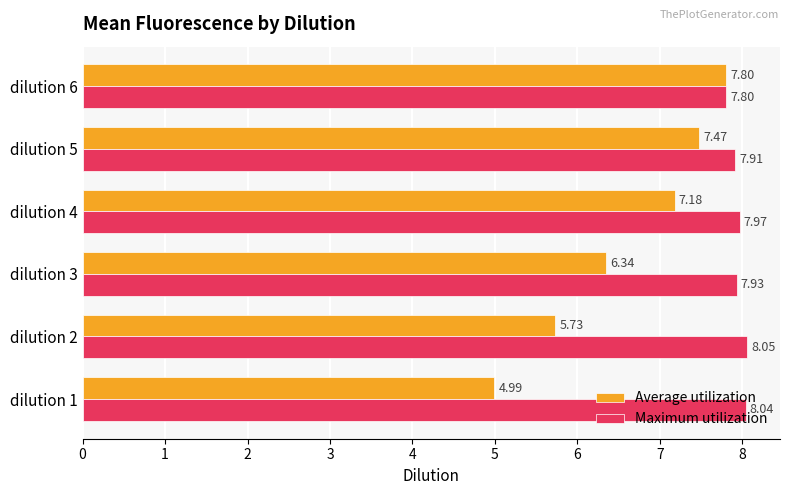

At which category is the sum across all series the highest?

dilution 6